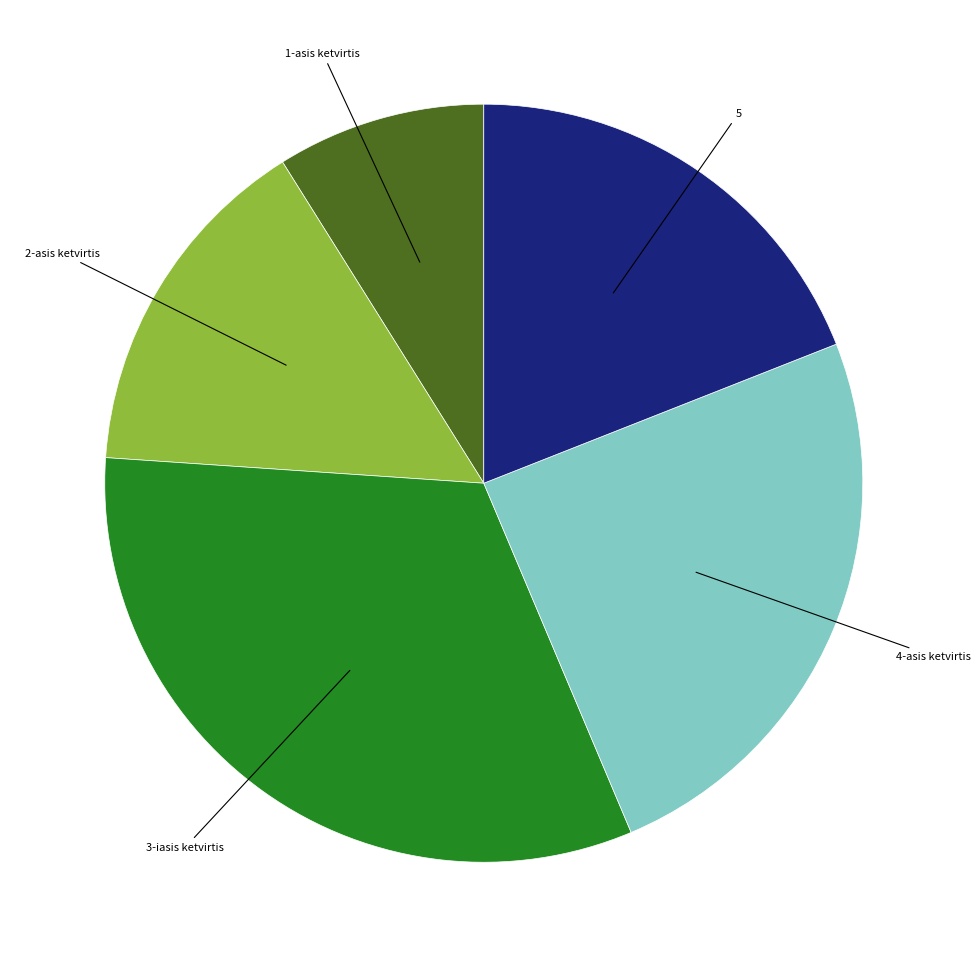

Is there a majority slice in this chart?

No